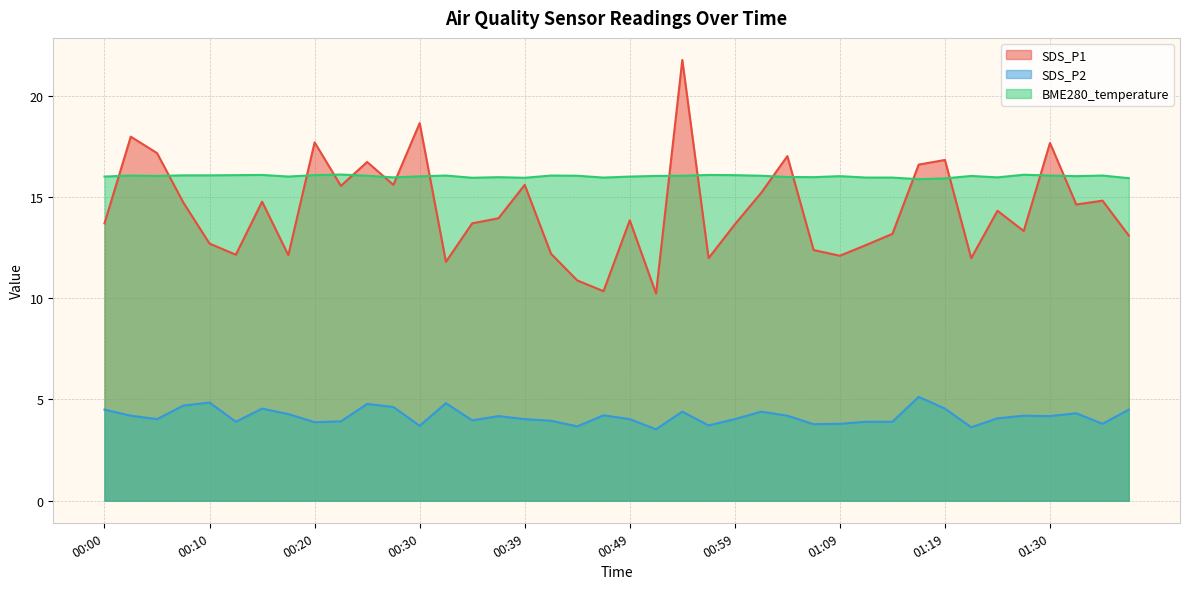

Rank the series at 00:05 from highest to lowest value.

SDS_P1, BME280_temperature, SDS_P2